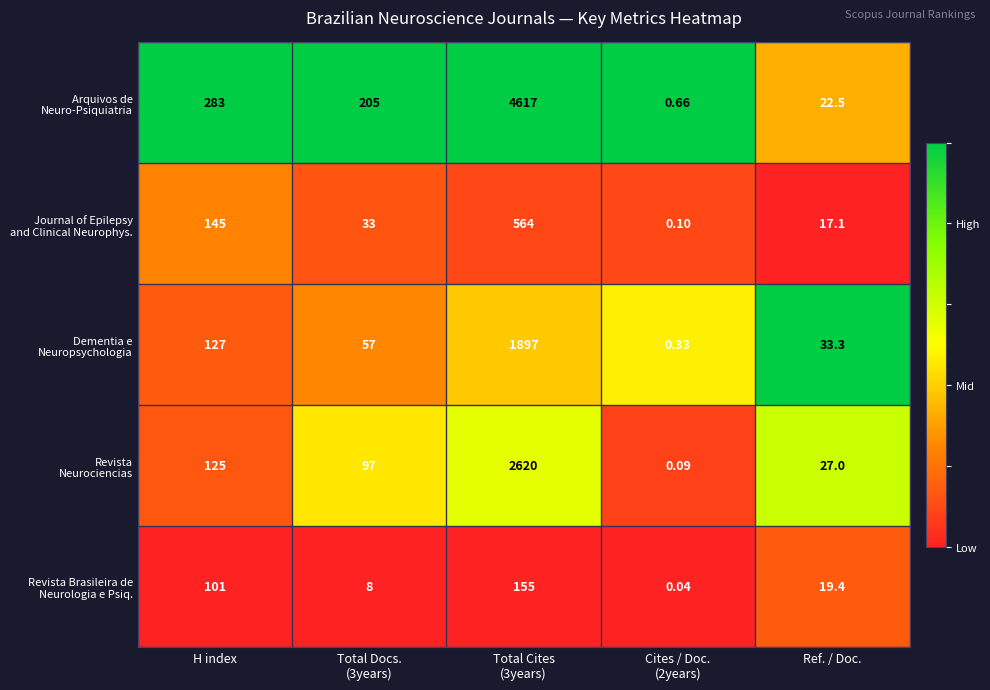

Count the number of data series in this chart.

5